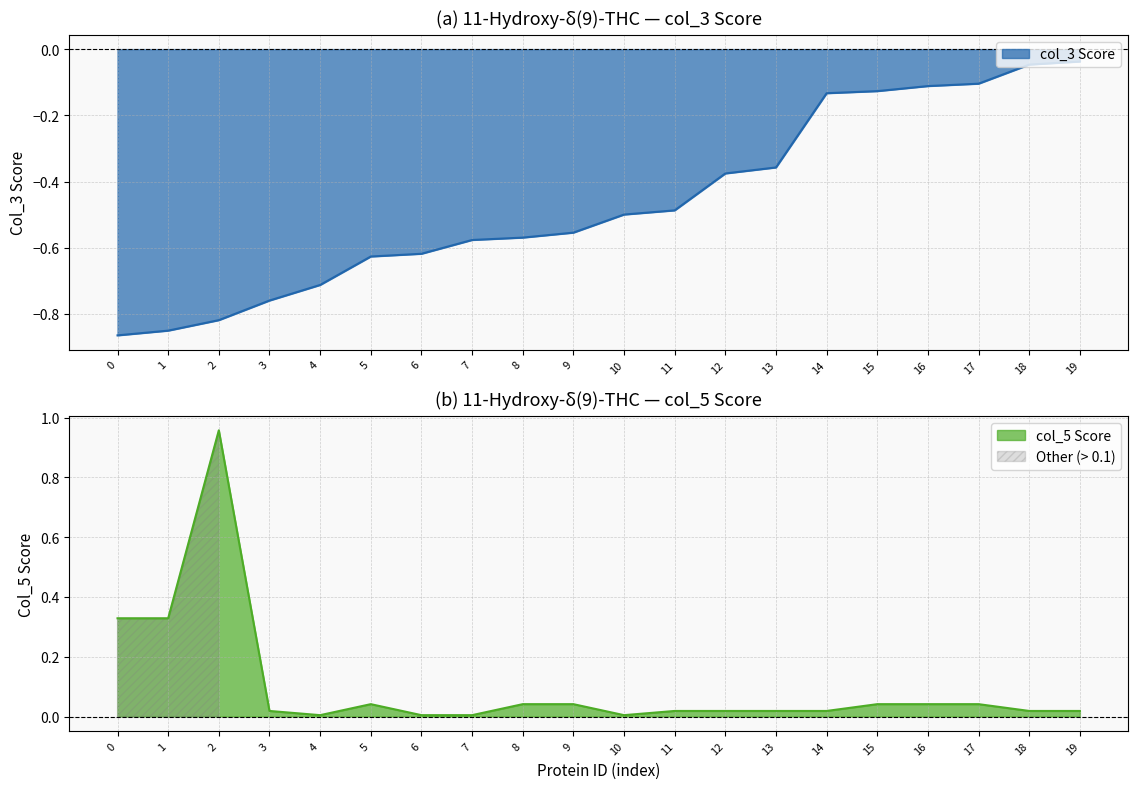

Does the chart have visible grid lines?

Yes